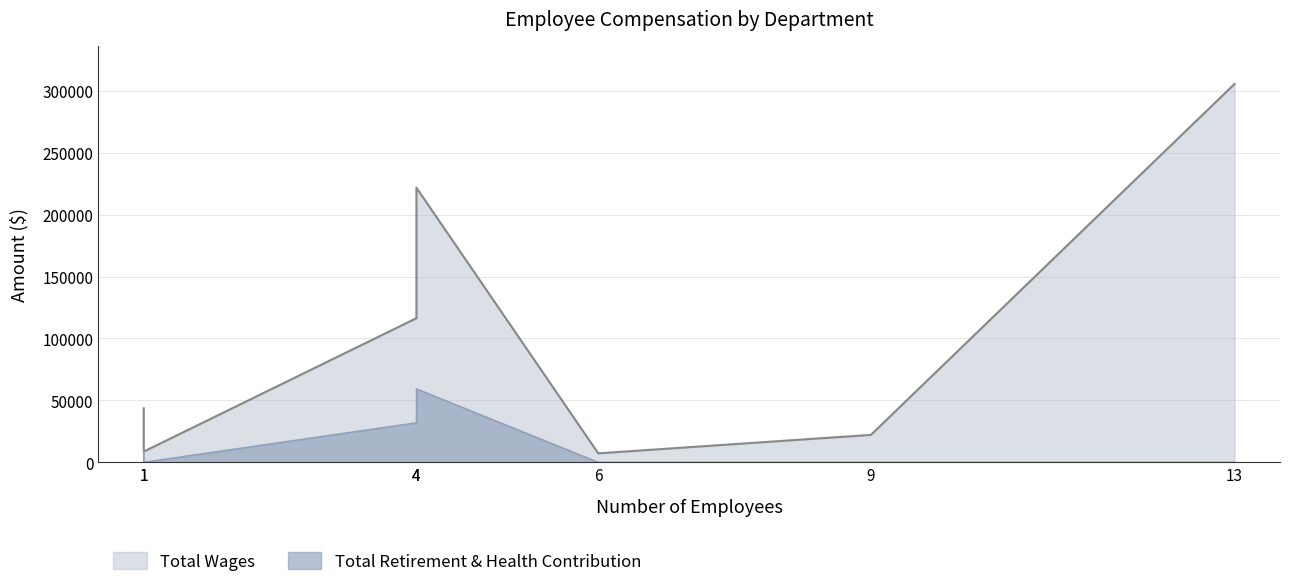

List the series in order of their peak value, highest first.

Total Wages, Total Retirement & Health Contribution